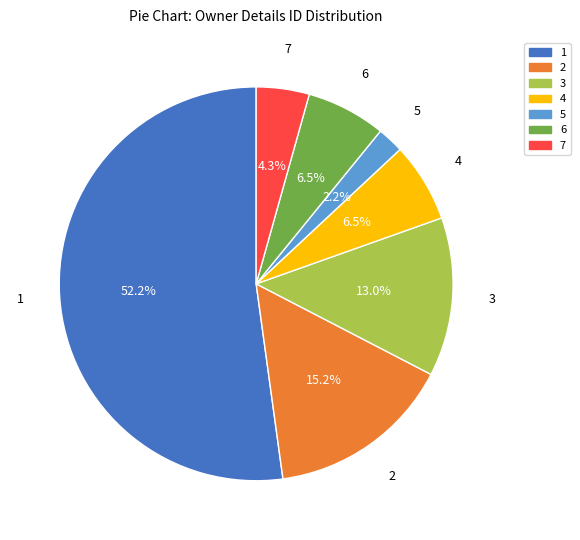

Count the number of slices in the pie.

7